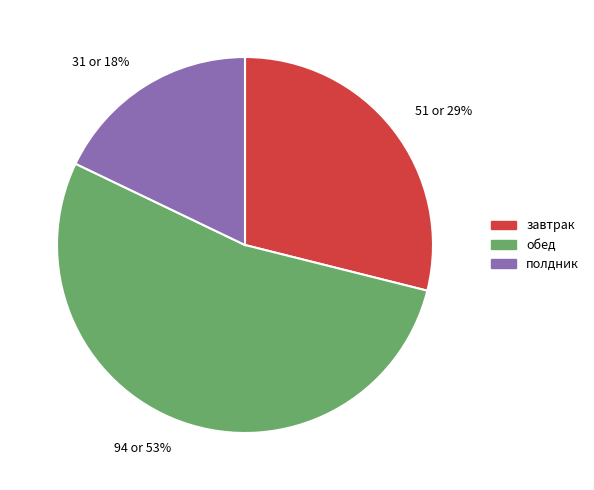

Approximately how many times larger is the value at 31 or 18% compared to 51 or 29%?

0.6